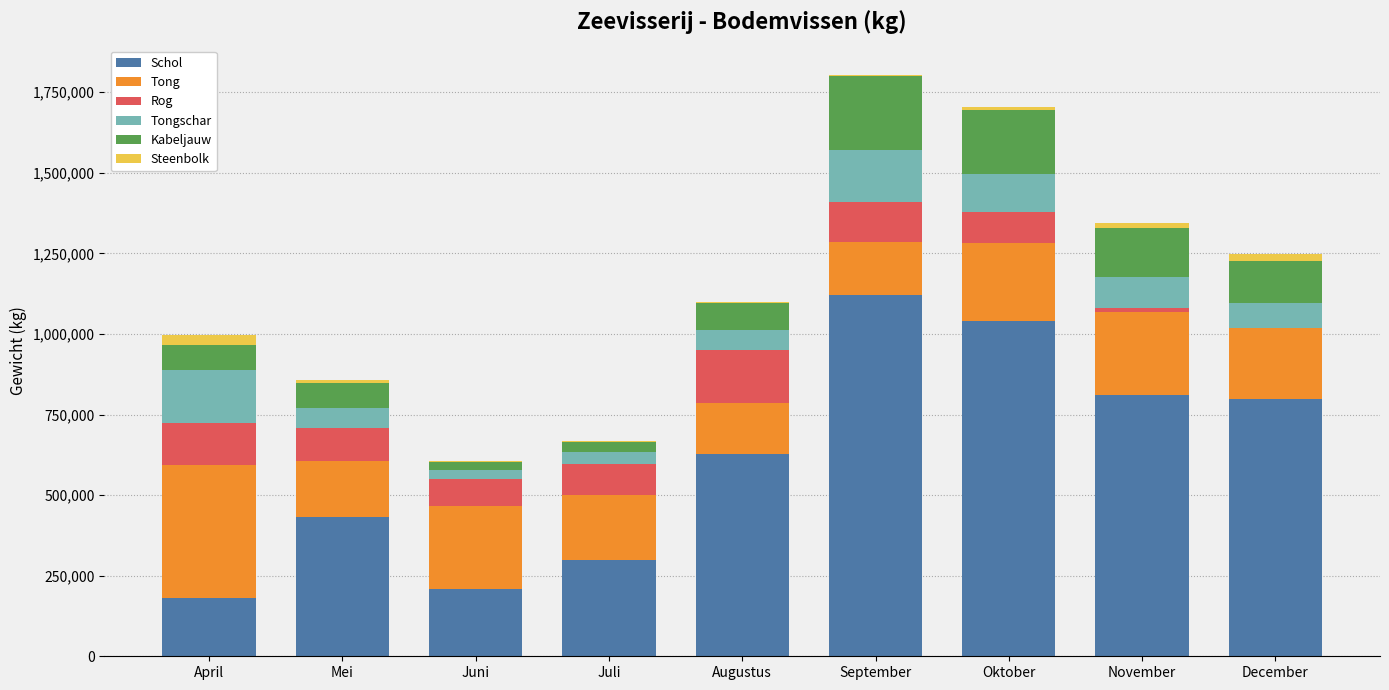

The Schol series shows 346475 at Juni. True or false?

False